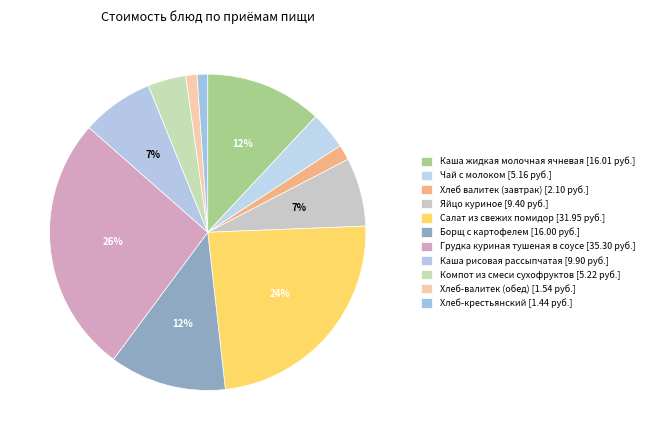

To the nearest percent, what is the average slice percentage?

9%